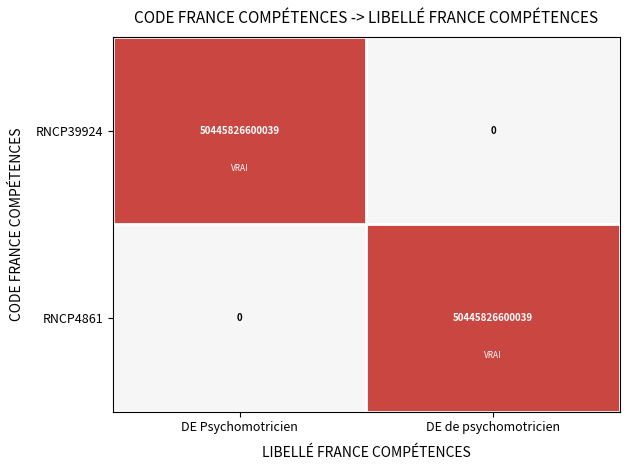

How many values in RNCP39924 are above zero?

1